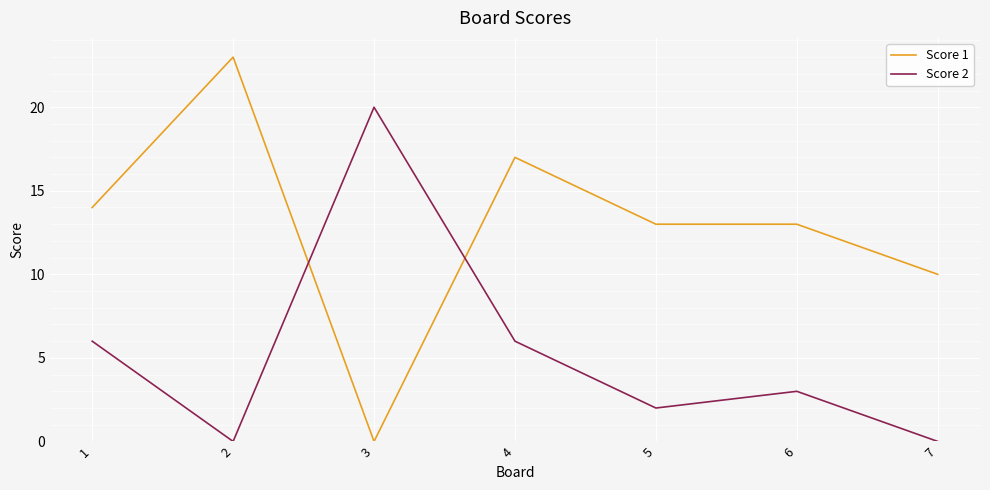

Which series has the largest total across all categories?

Score 1